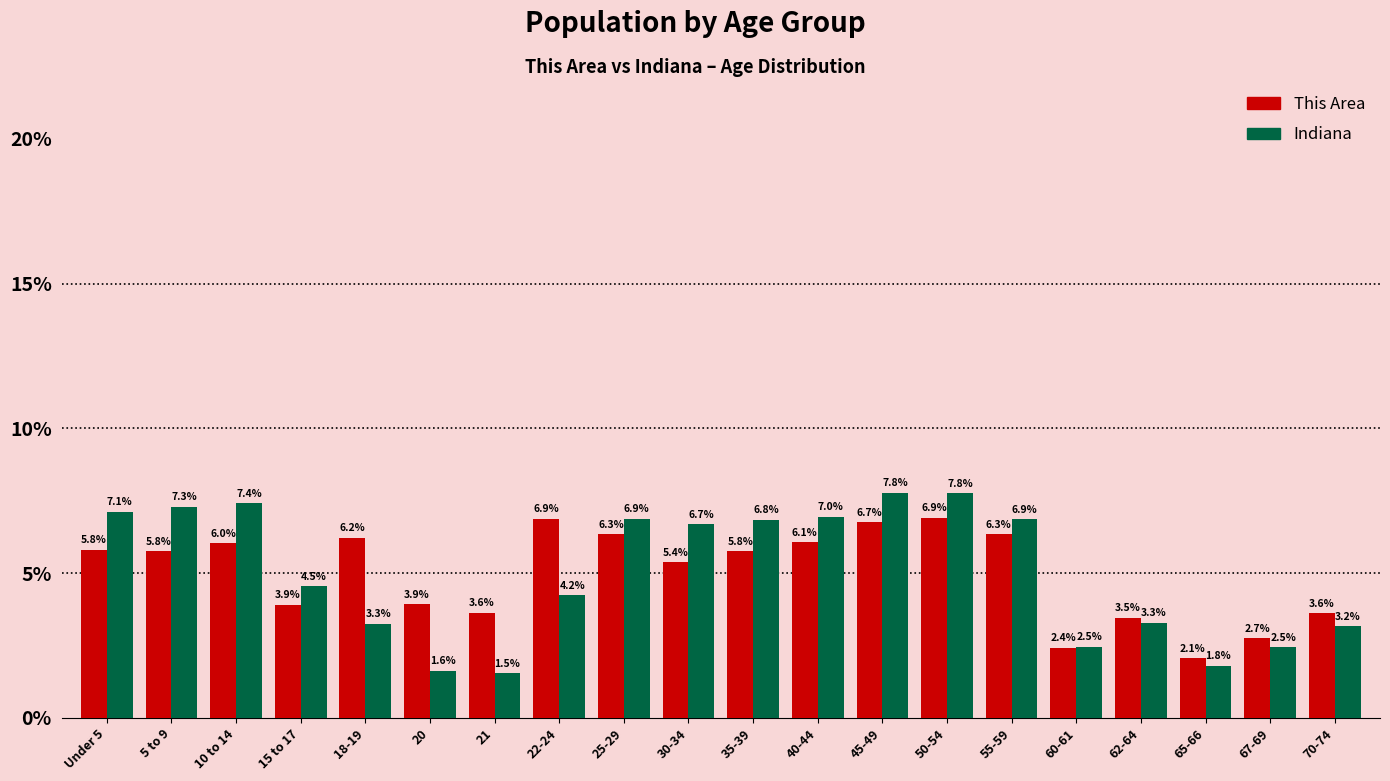

Reading right to left, list all the values displayed in this chart.

This Area: 70-74=3.6	67-69=2.7	65-66=2.1	62-64=3.5	60-61=2.4	55-59=6.3	50-54=6.9	45-49=6.7	40-44=6.1	35-39=5.8	30-34=5.4	25-29=6.3	22-24=6.9	21=3.6	20=3.9	18-19=6.2	15 to 17=3.9	10 to 14=6.0	5 to 9=5.8	Under 5=5.8
Indiana: 70-74=3.2	67-69=2.5	65-66=1.8	62-64=3.3	60-61=2.5	55-59=6.9	50-54=7.8	45-49=7.8	40-44=7.0	35-39=6.8	30-34=6.7	25-29=6.9	22-24=4.2	21=1.5	20=1.6	18-19=3.3	15 to 17=4.5	10 to 14=7.4	5 to 9=7.3	Under 5=7.1